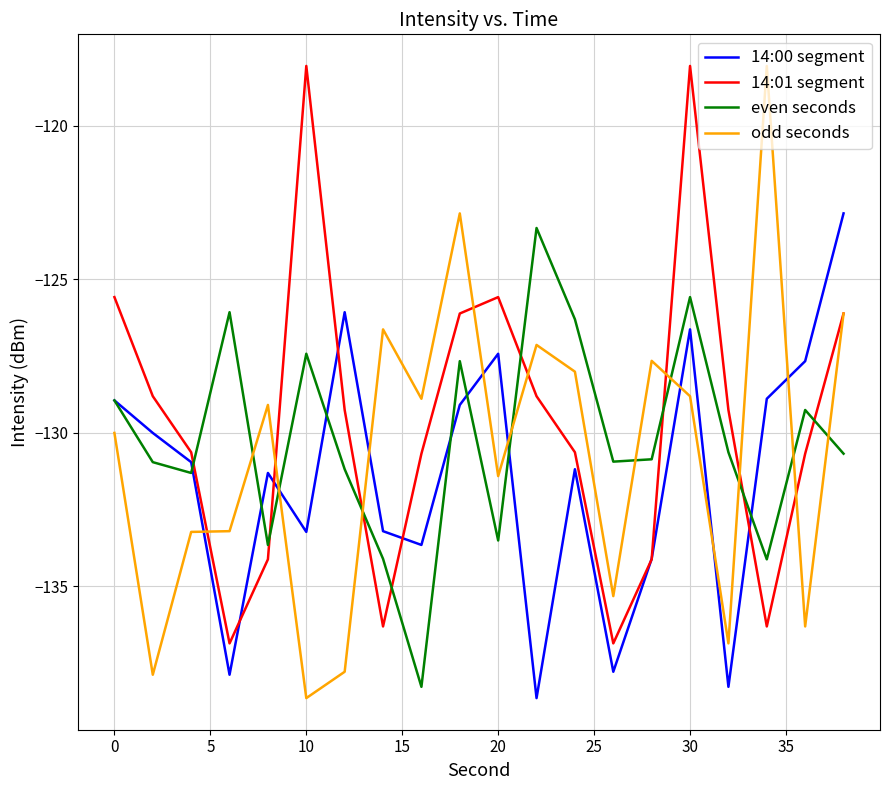

What is the lowest value of the even seconds series?

-138.3